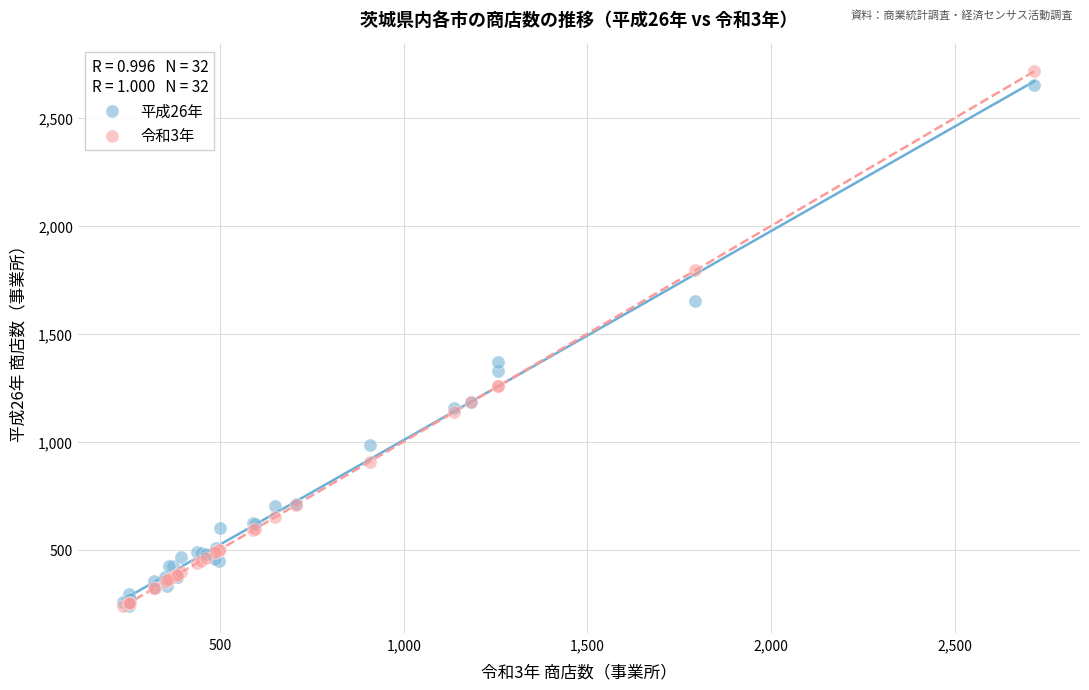

Across all series, what Y value is closest to 1477?

1369